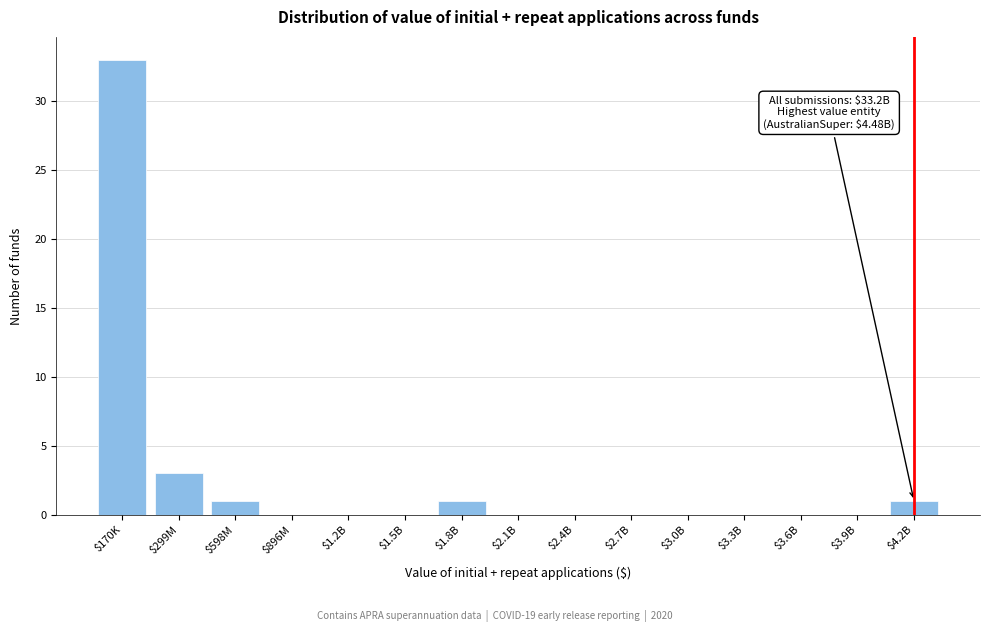

True or false: the data shows 0 at $2.1B.

True